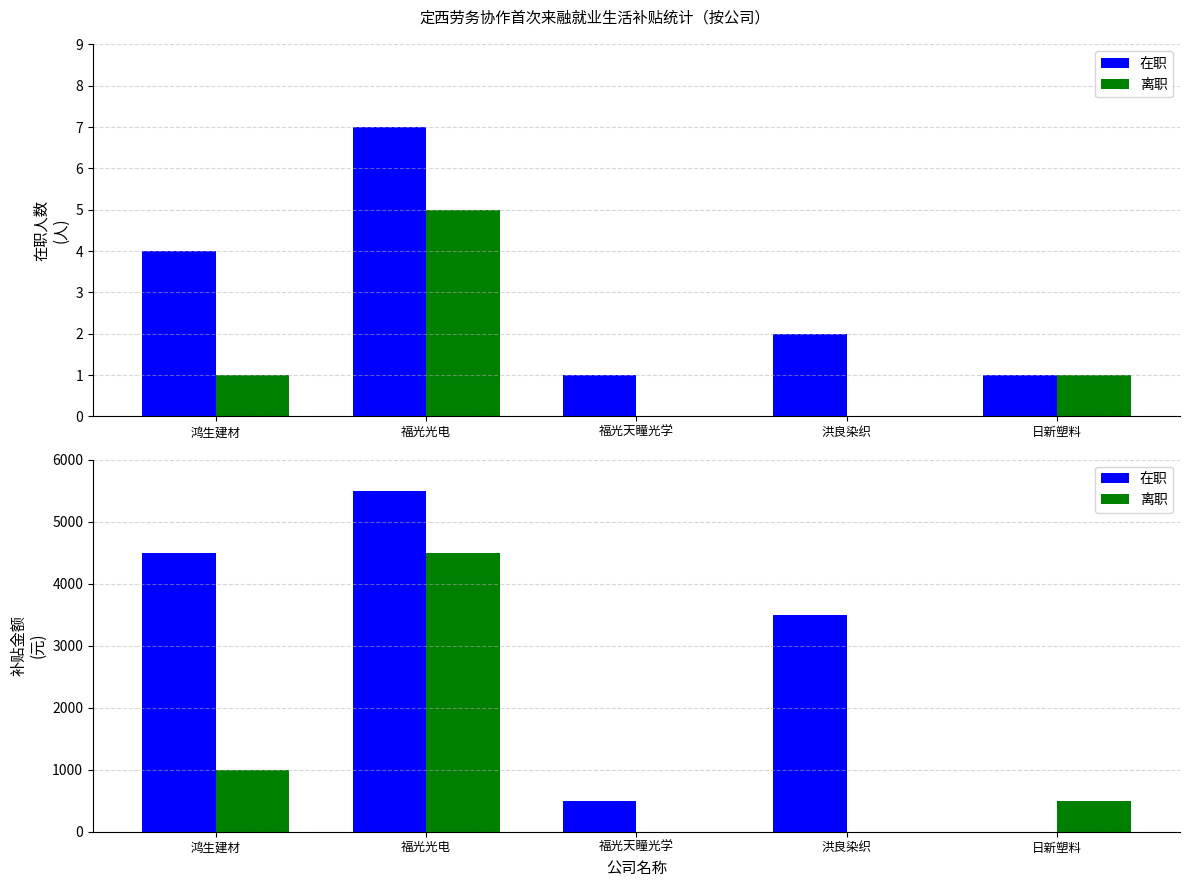

Rank the series at 日新塑料 from highest to lowest value.

离职, 在职